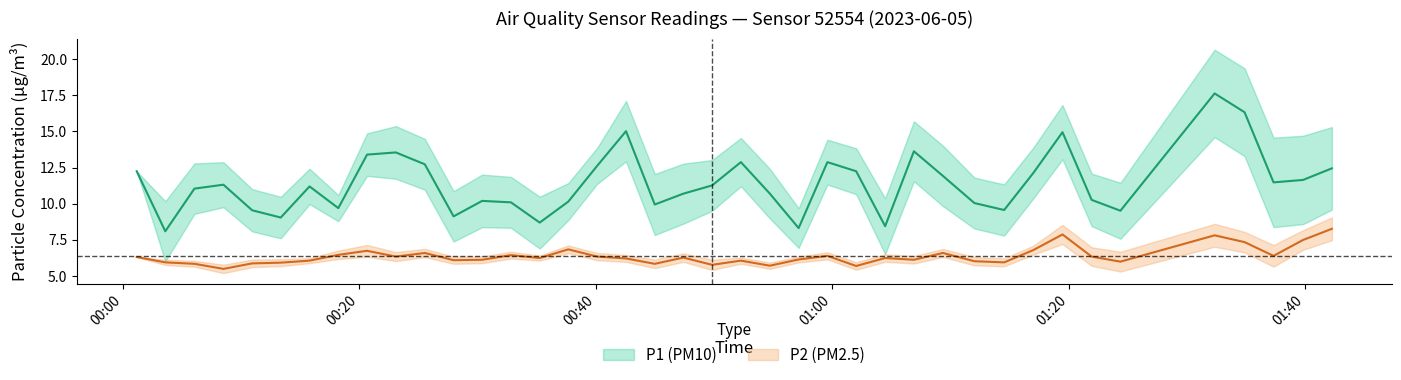

How many data points in P2 are above 6?

29